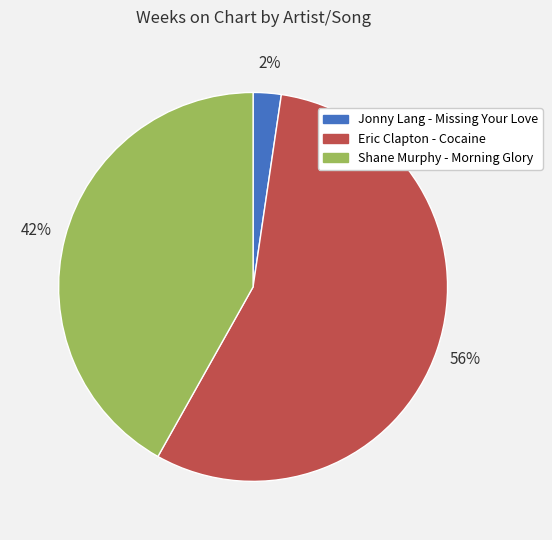

What is the ratio of the value at Eric Clapton - Cocaine to the value at Shane Murphy - Morning Glory?

1.3